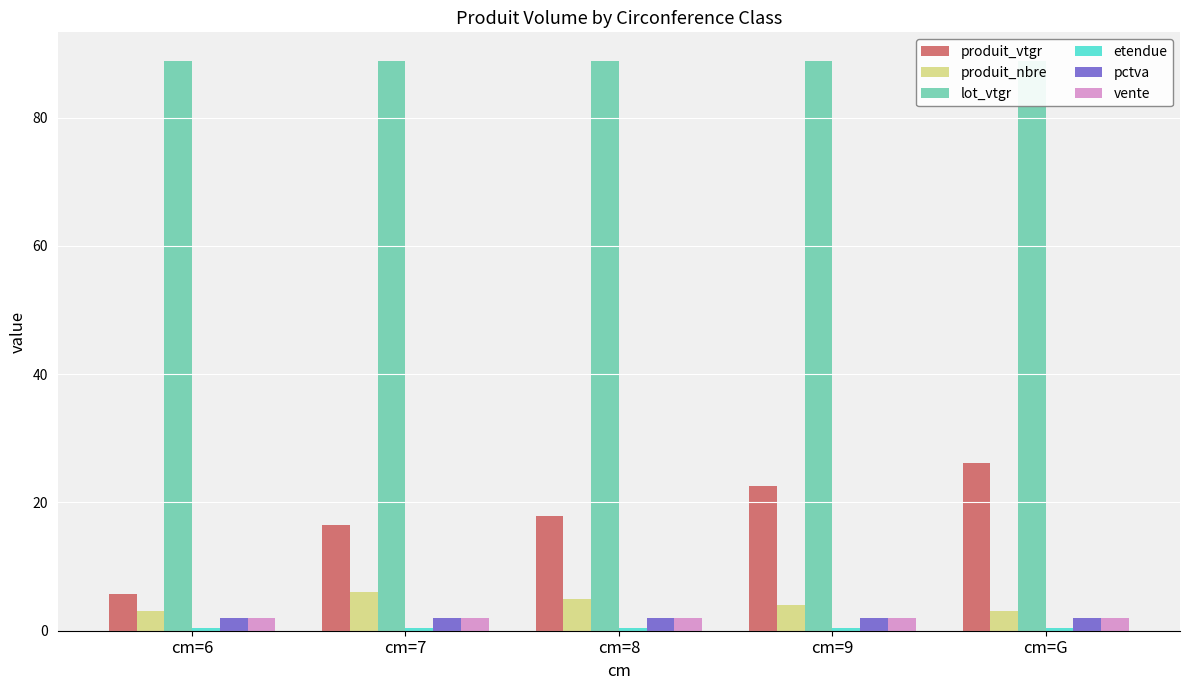

List the series in order of their peak value, lowest first.

etendue, pctva, vente, produit_nbre, produit_vtgr, lot_vtgr